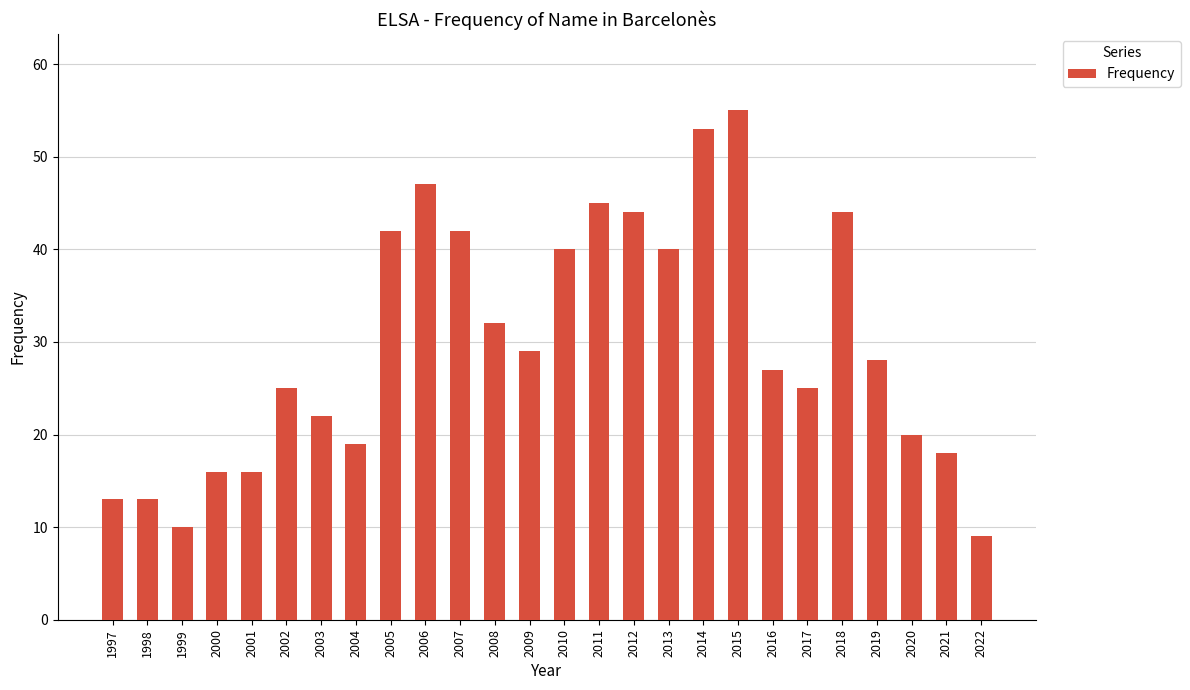

Where is the data nearest to the value 32?

2008